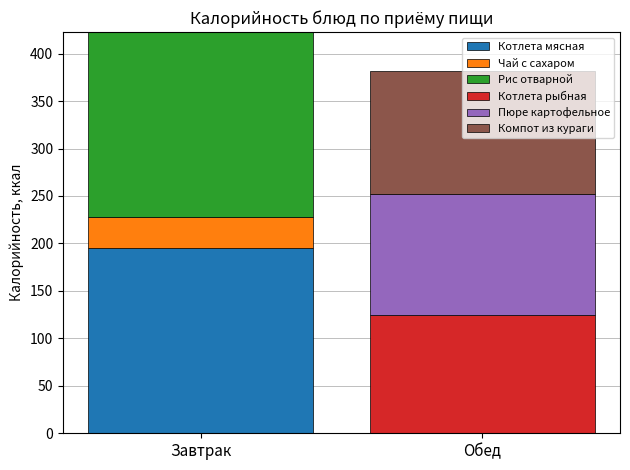

What is the highest value of the Котлета мясная series?

195.2